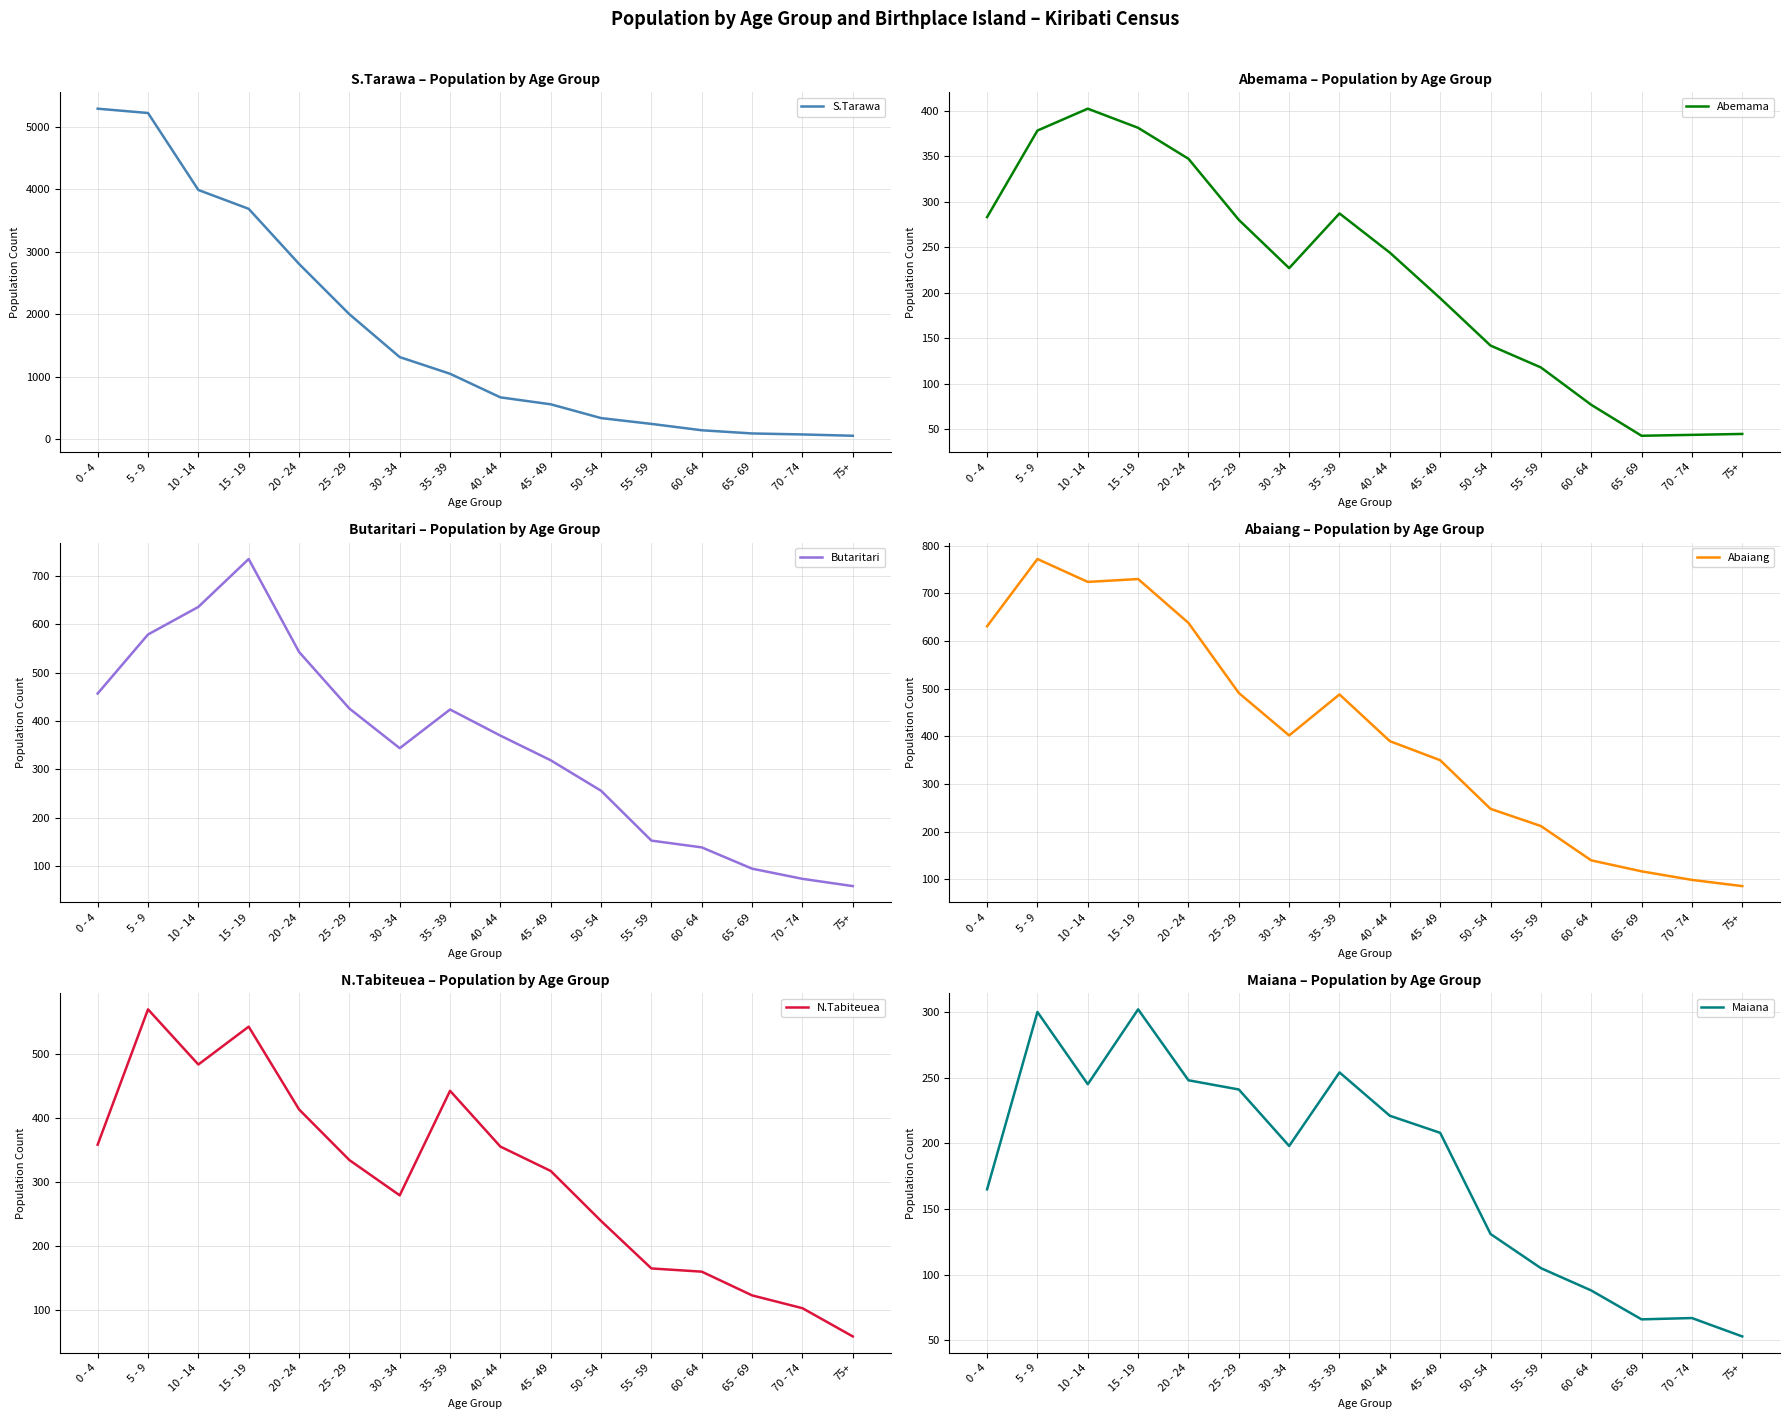

Which series changed the most between 10 - 14 and 45 - 49?

S.Tarawa